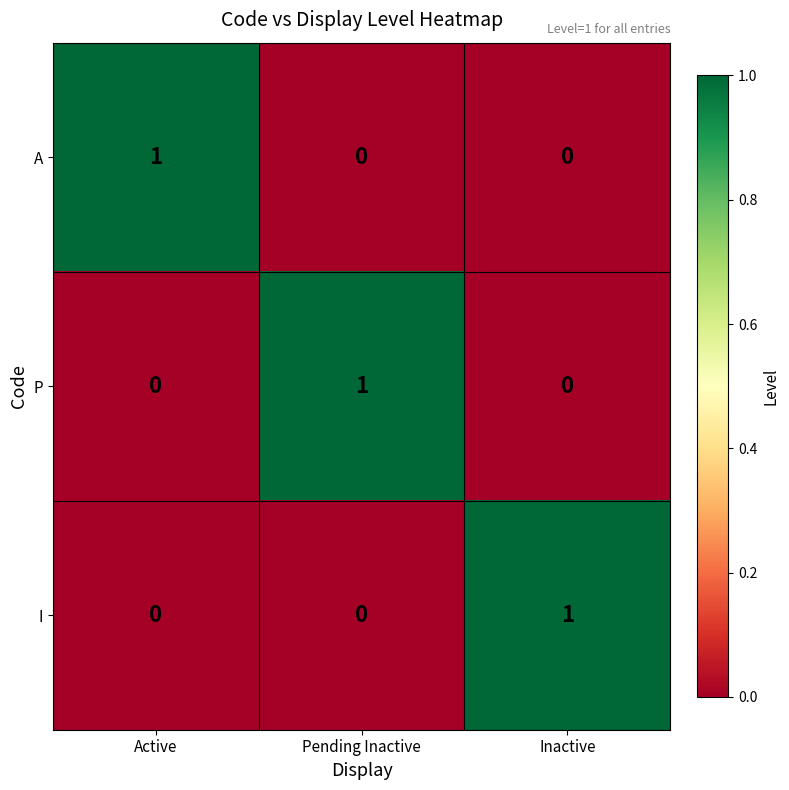

Reading left to right, extract all data points from this chart.

A: 1	0	0
P: 0	1	0
I: 0	0	1